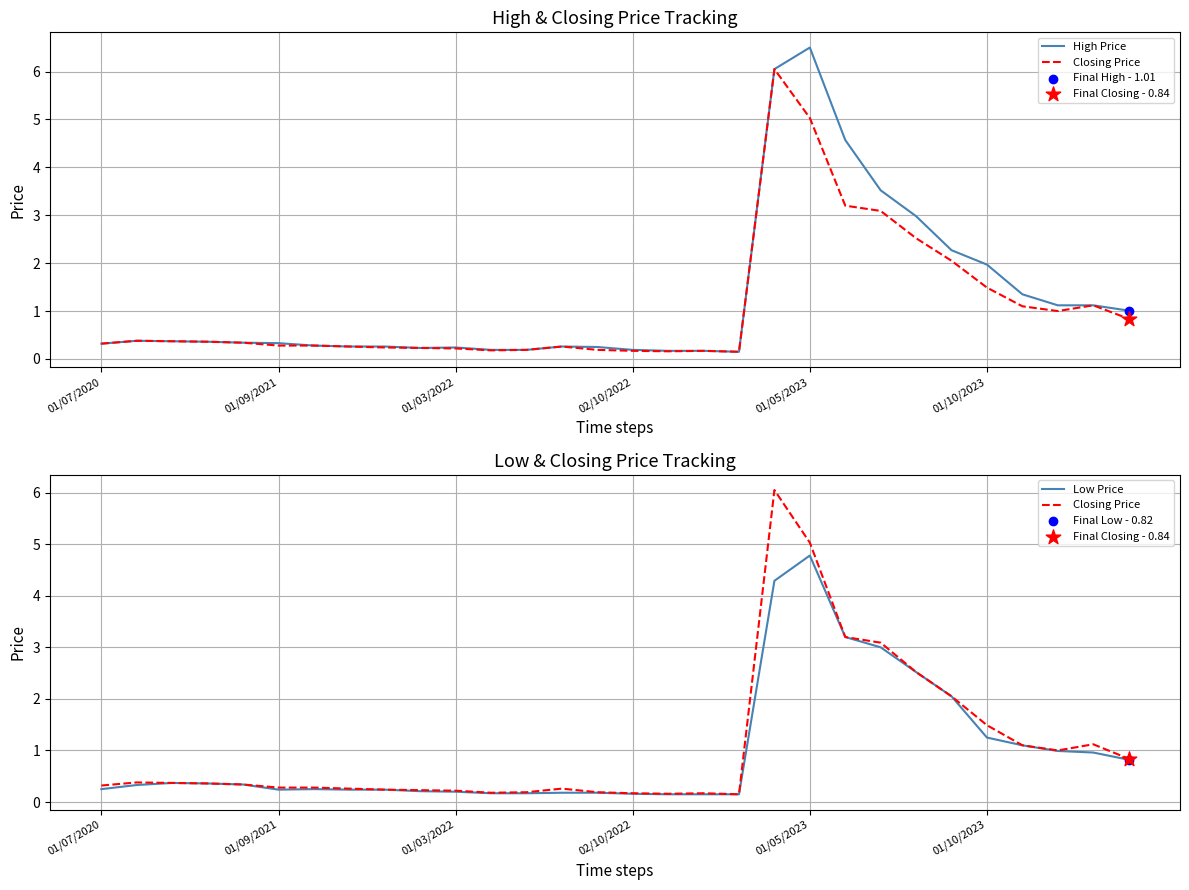

Which series contains the lowest Y value?

High Price